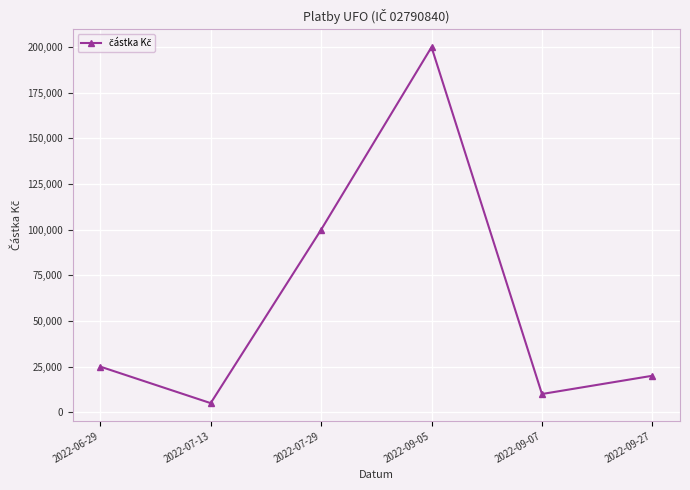

True or false: the data shows 100000 at 2022-07-29.

True